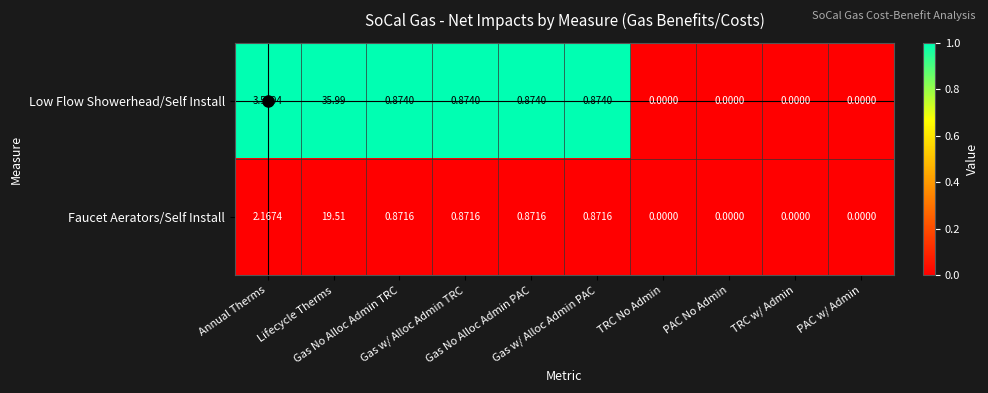

List the series in order of their peak value, lowest first.

Faucet Aerators/Self Install, Low Flow Showerhead/Self Install